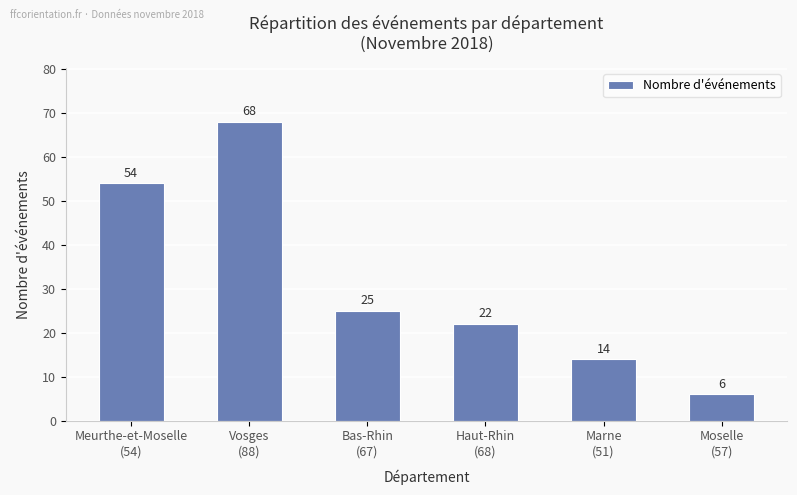

Which has a higher value, Vosges
(88) or Moselle
(57)?

Vosges
(88)